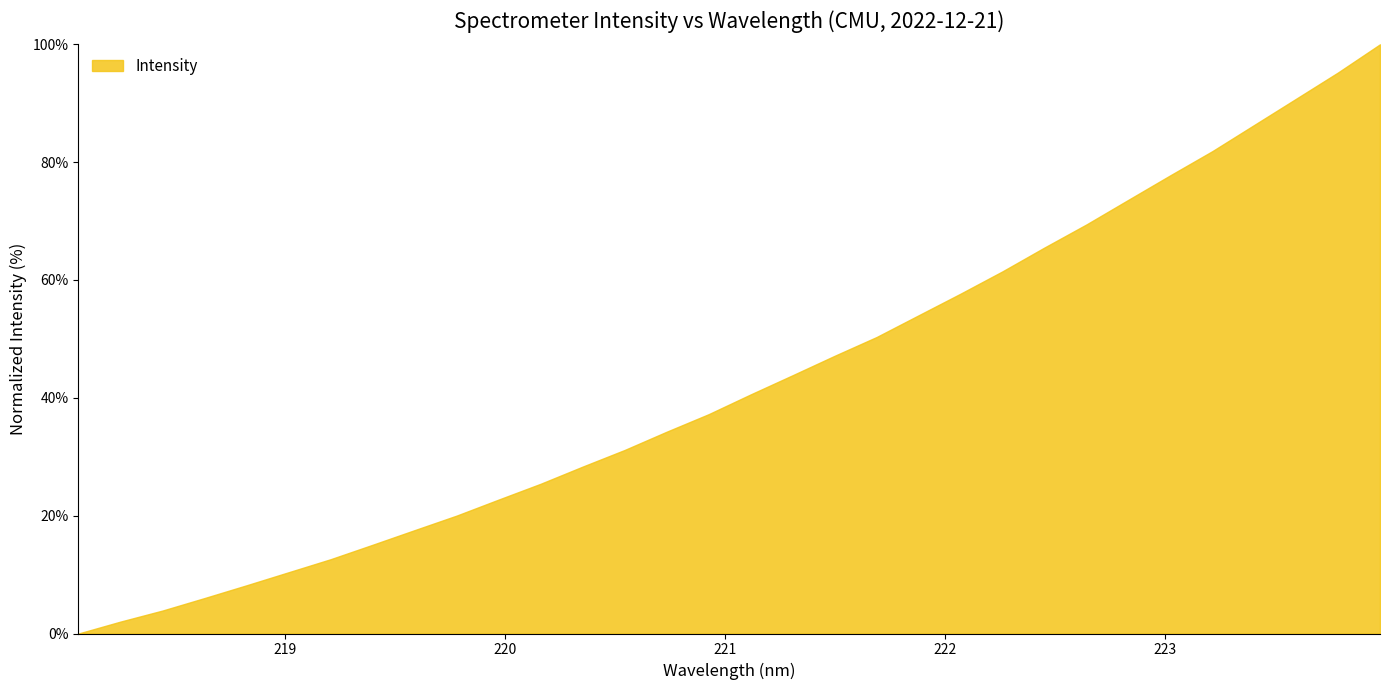

How many distinct data groups are displayed?

1